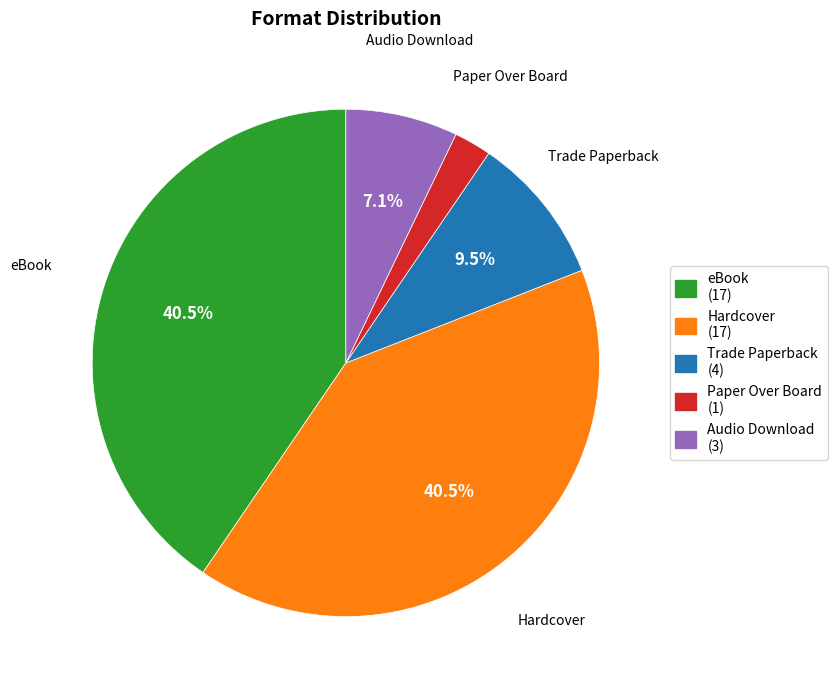

What is the ratio of the value at eBook to the value at Hardcover?

1.0